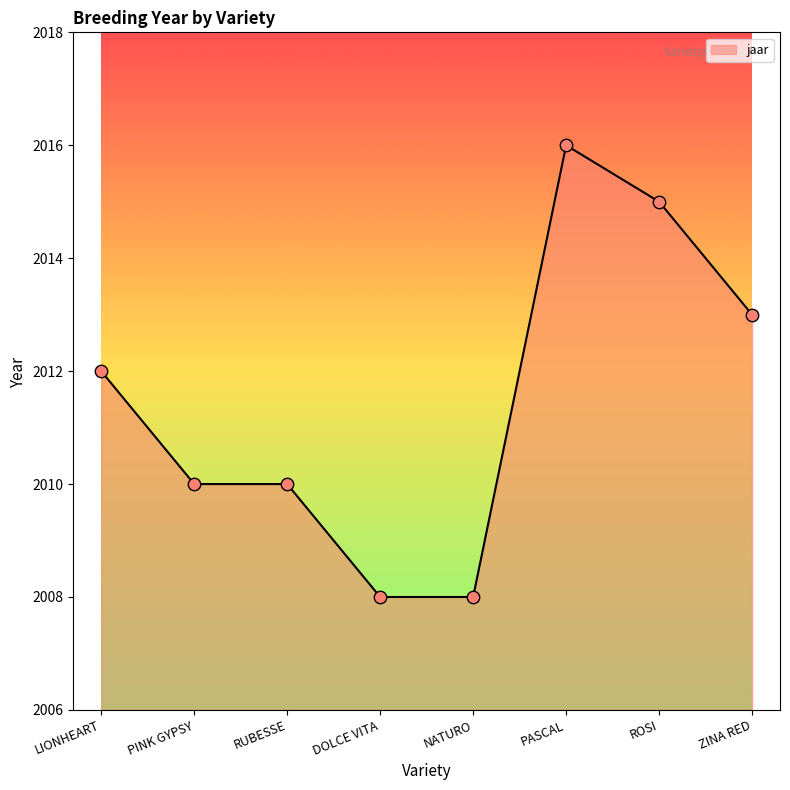

What is the change in value from PINK GYPSY to ROSI?

+5